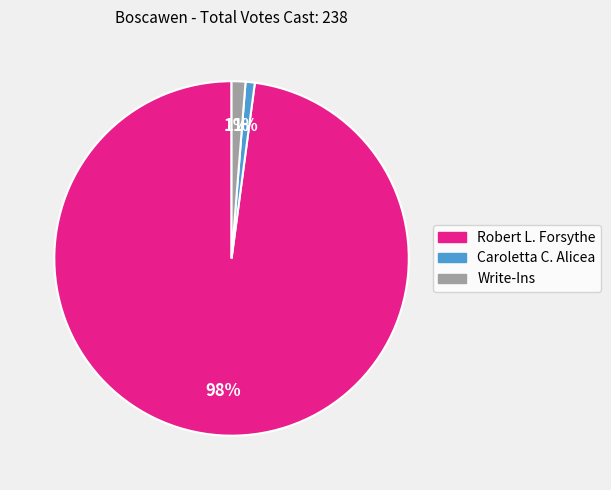

Is there any slice that represents more than half of the pie?

Yes